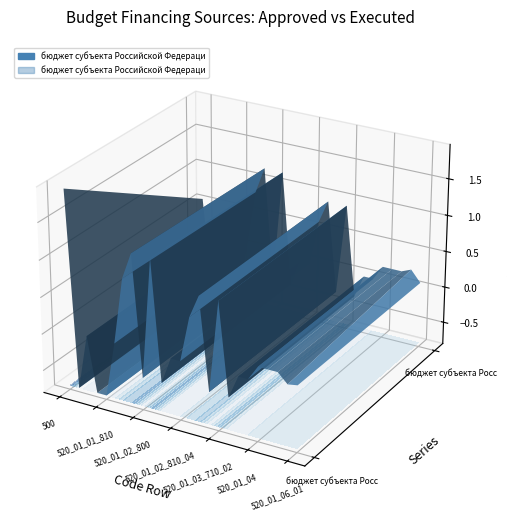

Reading left to right, transcribe all the data shown in this chart.

бюджет субъекта Российской Федерации (назначения): 1909258219.2	-750000000.0	0.0	-750000000.0	-750000000.0	0.0	906632100.0	1271632100.0	-365000000.0	1271632100.0	-365000000.0	0.0	0.0	621613051.2	935490900.0	-313877848.8	935490900.0	-313877848.8	0.0	0.0	200000000.0	200000000.0	200000000.0	72487540.0	95000000.0
бюджет субъекта Российской Федерации (исполнено): 565526819.8	-750000000.0	0.0	-750000000.0	-750000000.0	0.0	835000000.0	1200000000.0	-365000000.0	1200000000.0	-365000000.0	0.0	0.0	622237080.3	936114929.1	-313877848.8	936114929.1	-313877848.8	0.0	0.0	200000000.0	200000000.0	200000000.0	255104368.2	100317500.0